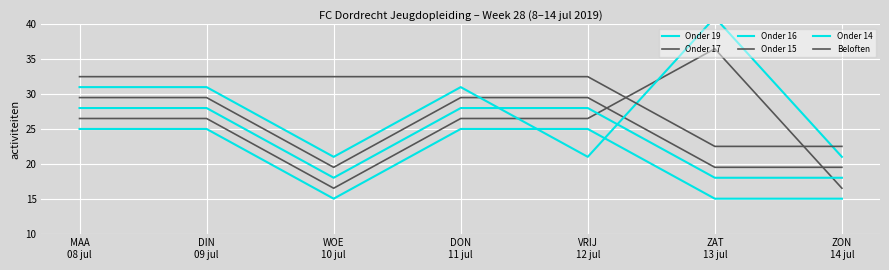

What is the difference between the maximum and minimum values in the Onder 15 series?

10.0